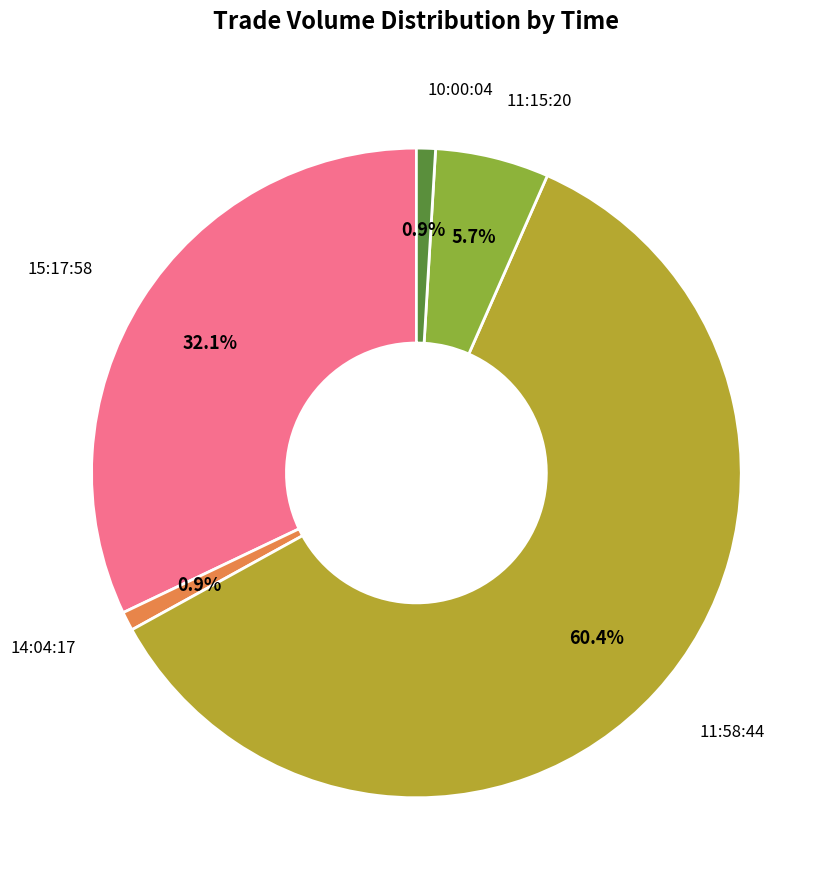

Is there a majority slice in this chart?

Yes